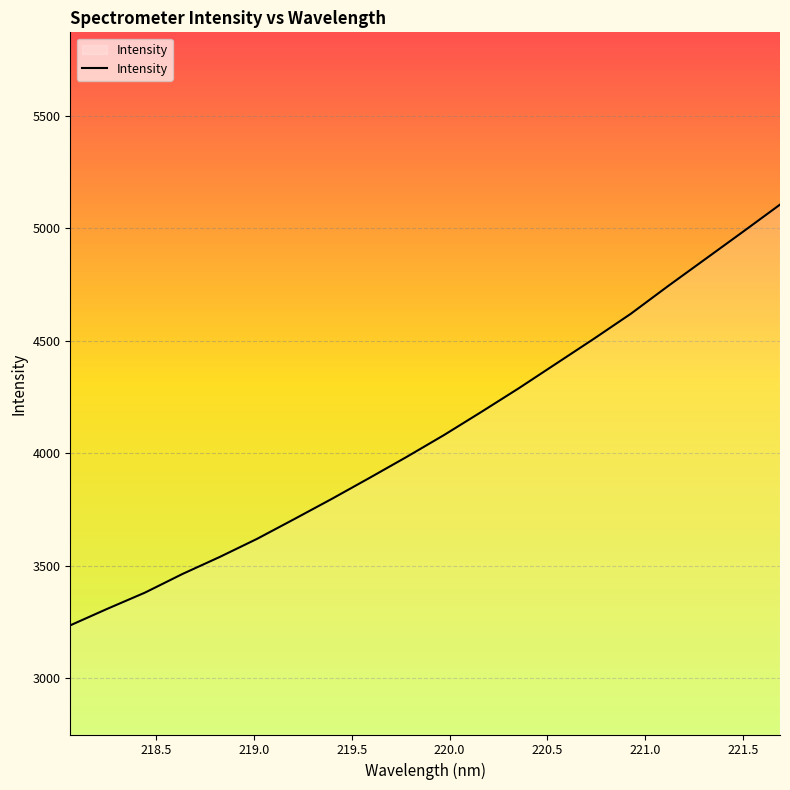

Does the chart display data point markers on the line(s)?

No